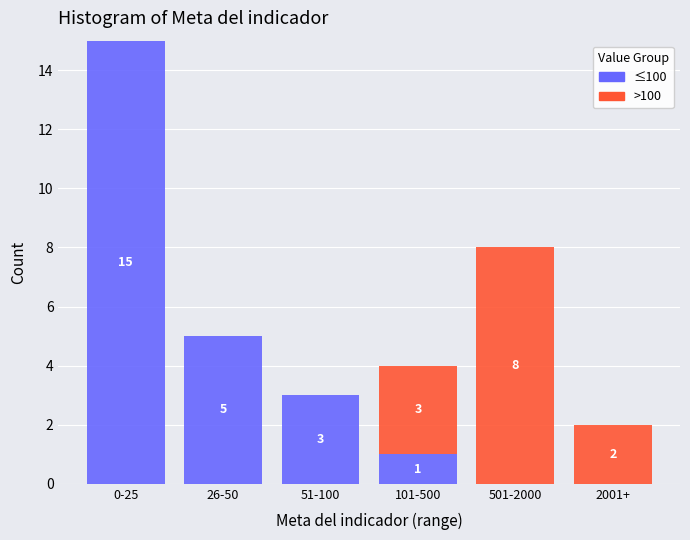

At which category is the sum across all series the highest?

0-25